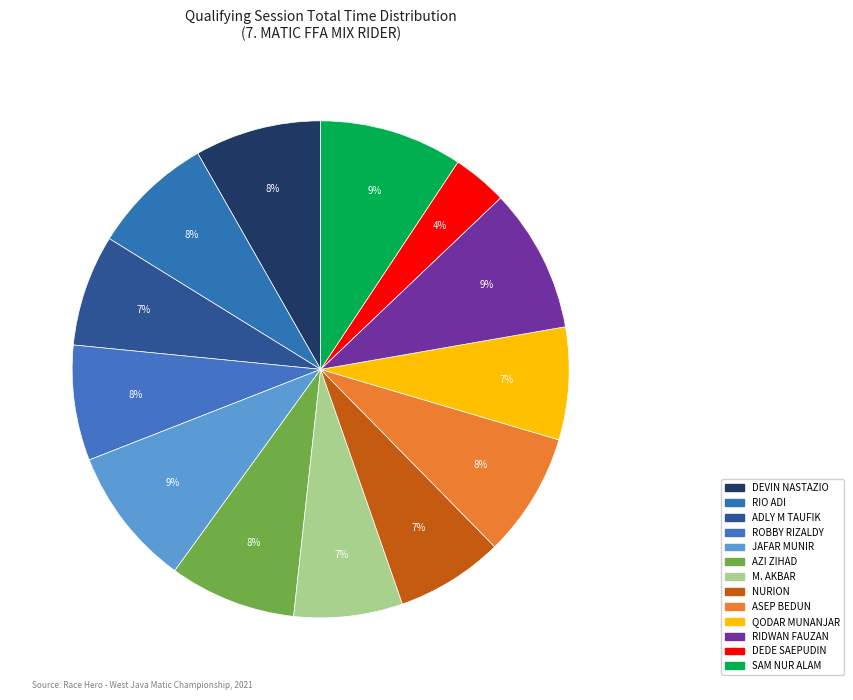

To the nearest percent, what is the average slice percentage?

8%